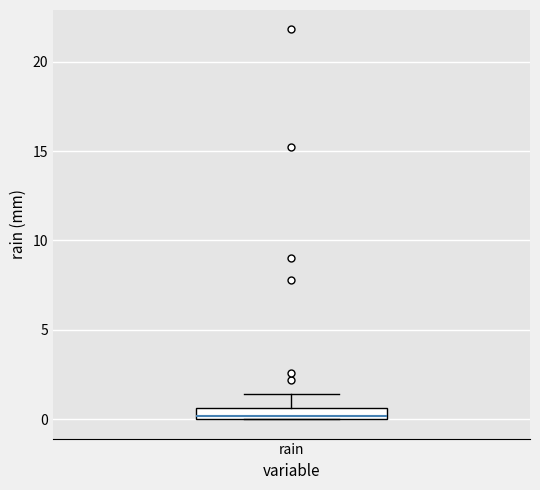

Where is the upper edge of the box for rain on the y-axis? The values are not printed on the chart, so give them approximately, as read against the axis.

0.5